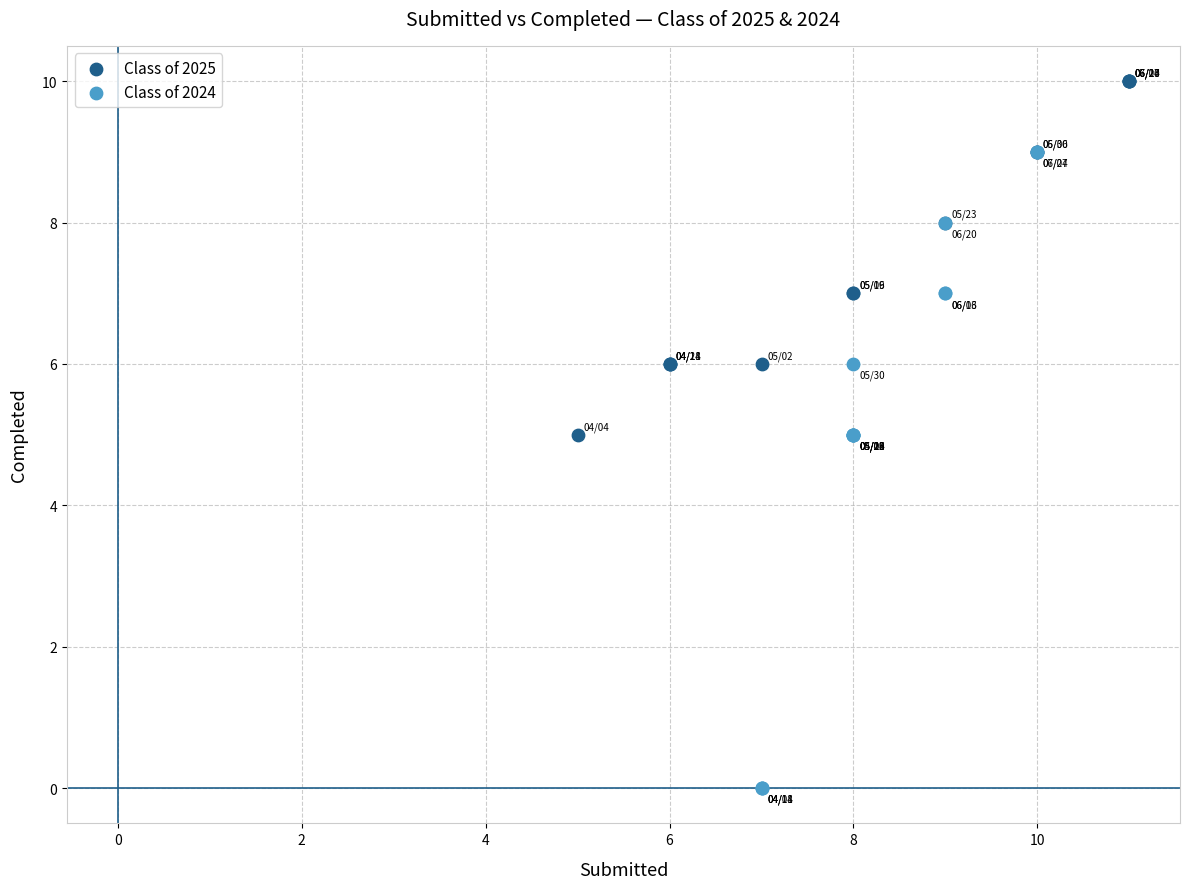

Which series contains the highest Y value?

Class of 2025